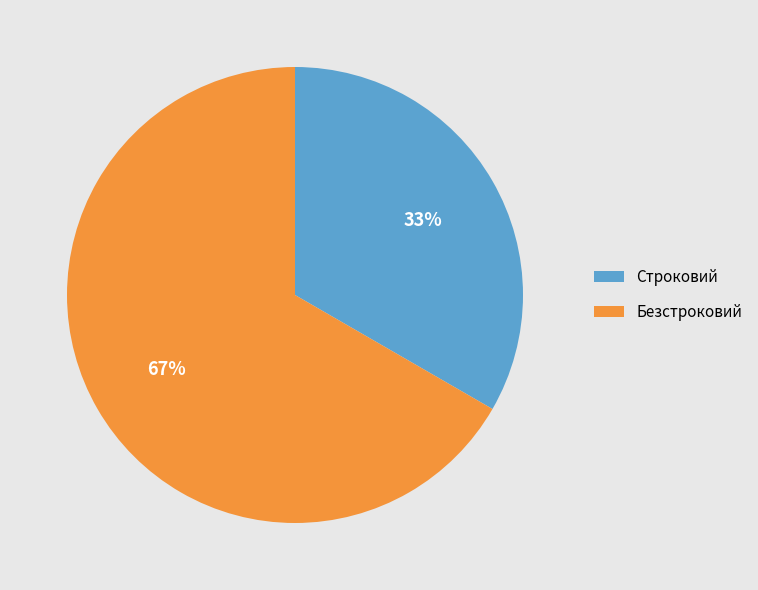

Is it true that Строковий is 33% of the pie?

True